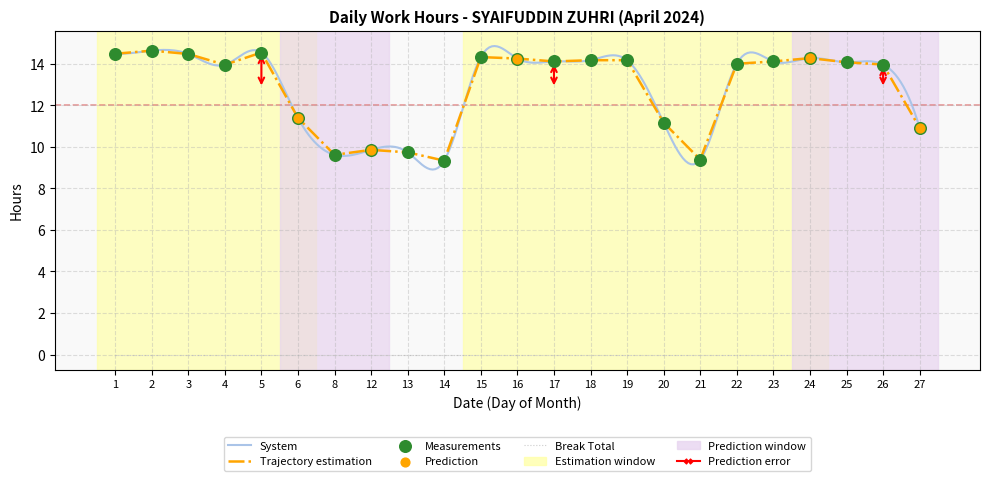

Approximately how many times larger is the value at 18 compared to 1?

1.0